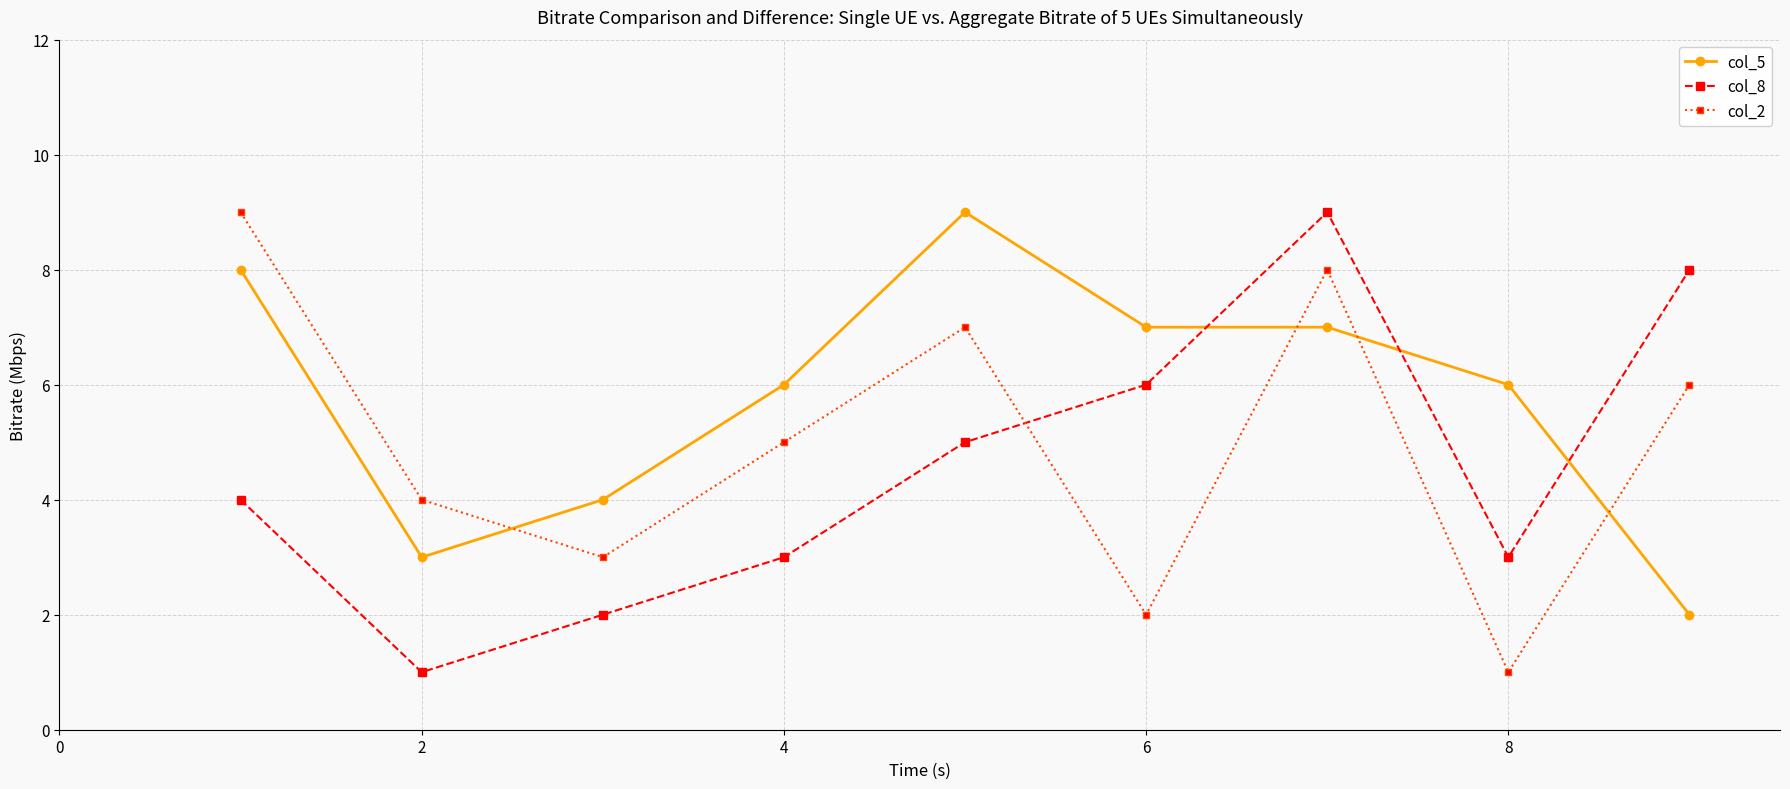

True or false: col_2 and col_5 cross at least once.

True